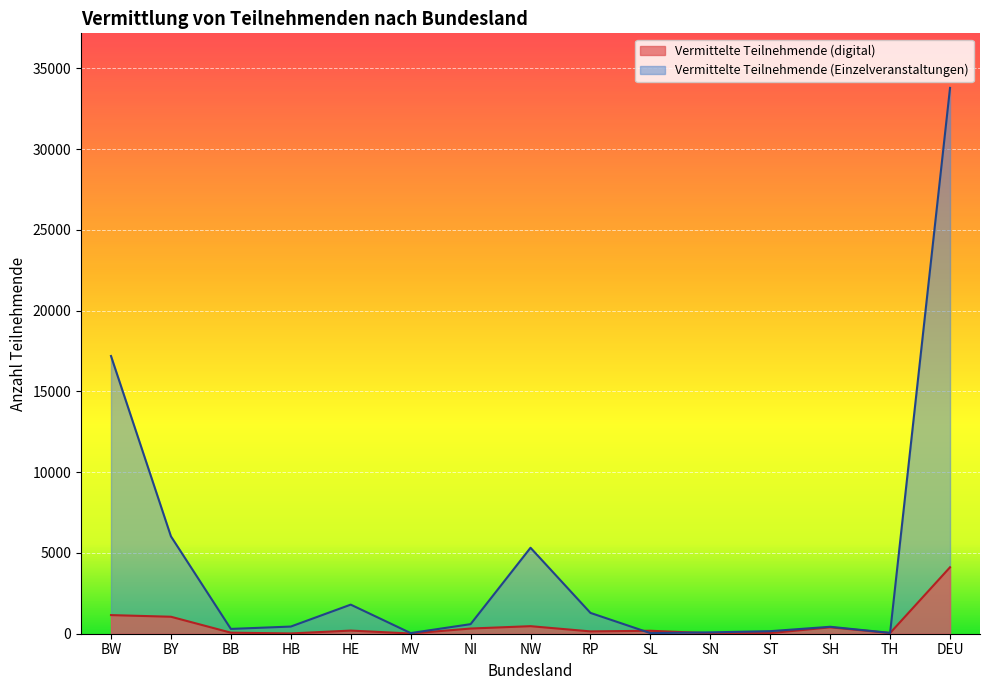

What is the average value of the Vermittelte Teilnehmende (Einzelveranstaltungen) series?

4503